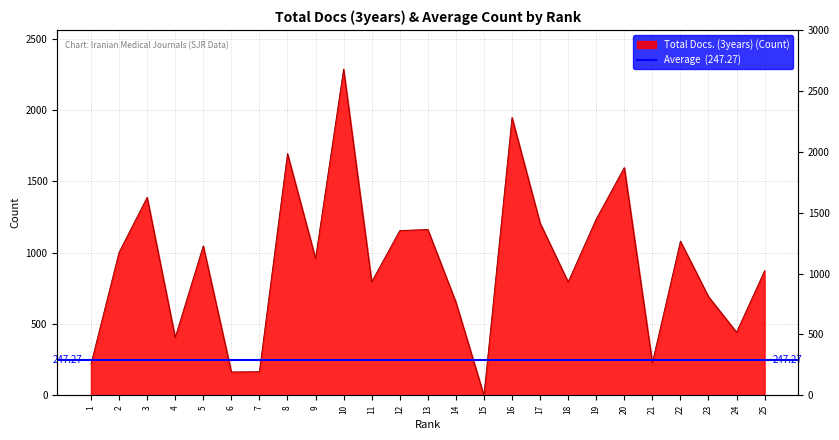

Which has a higher value, 25 or 1?

25